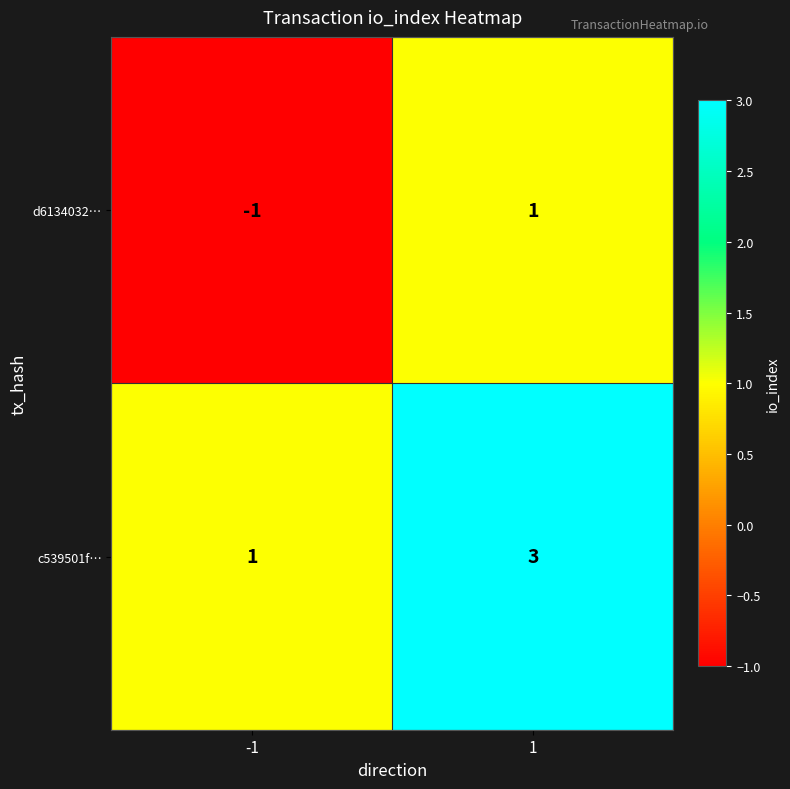

Rank the series by their maximum value, from highest to lowest.

c539501f…, d6134032…